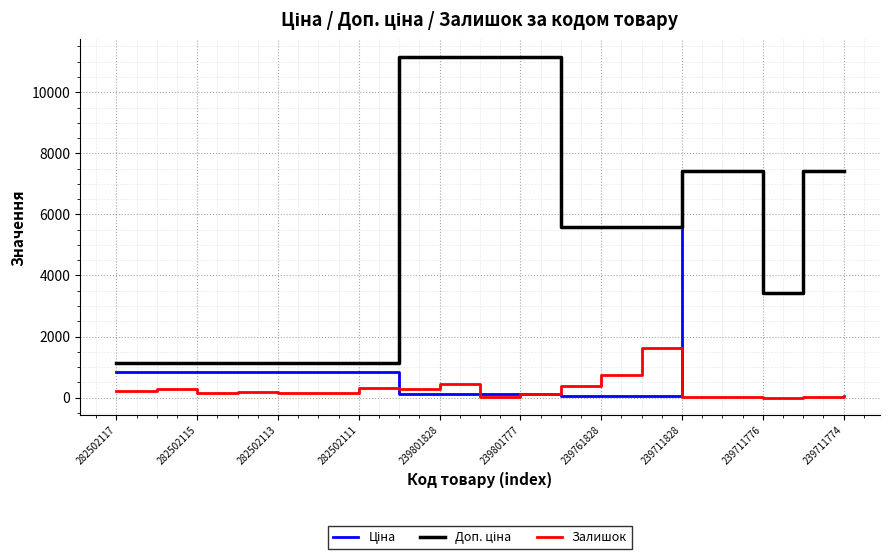

Is this an area chart (filled region under the line)?

No